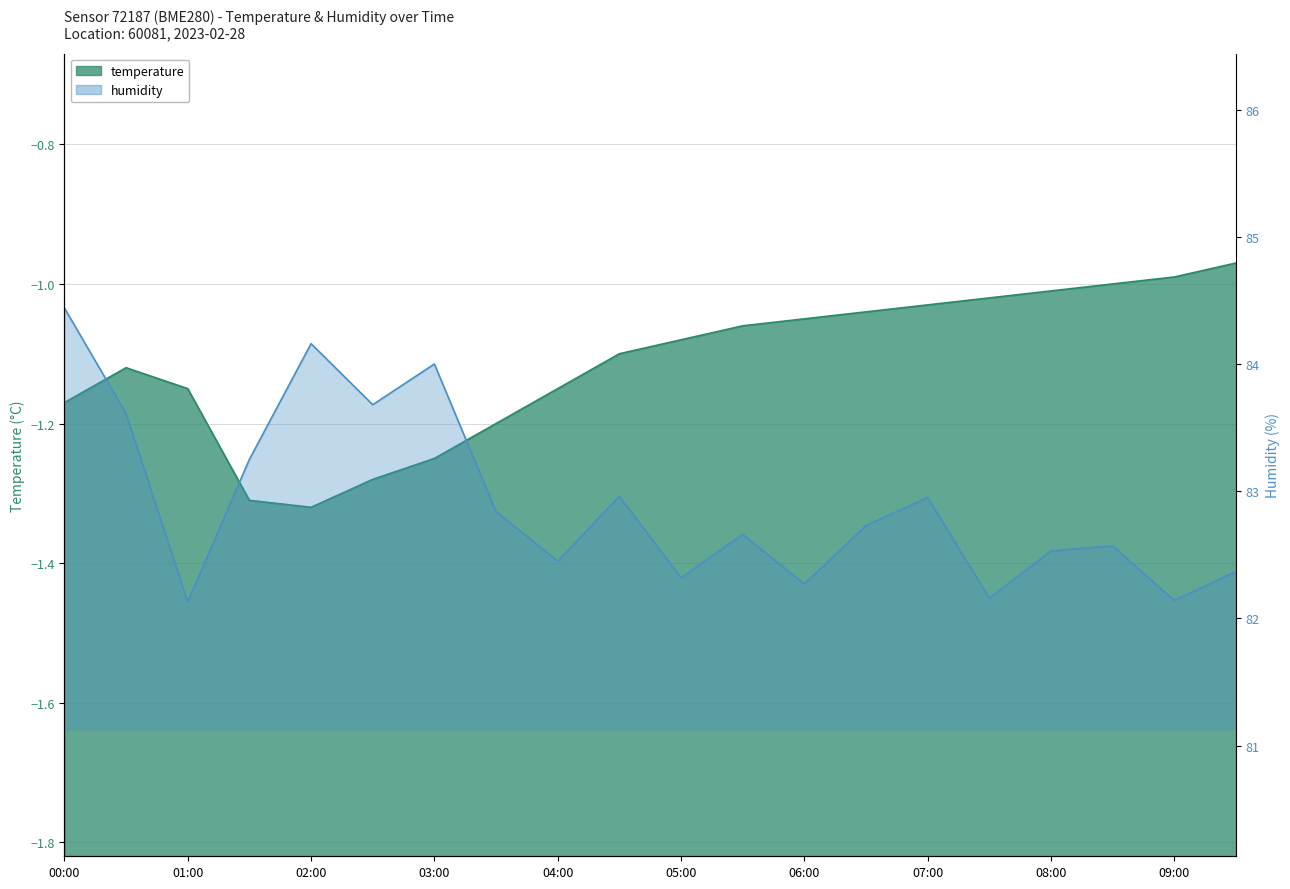

What is the difference between the maximum and minimum values in the humidity series?

2.3